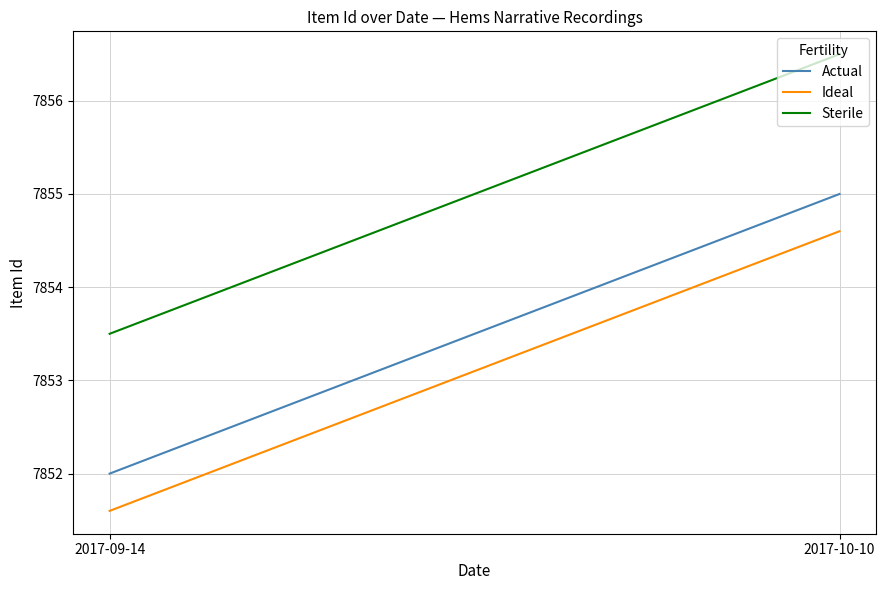

List the series in order of their overall mean, lowest first.

Ideal, Actual, Sterile